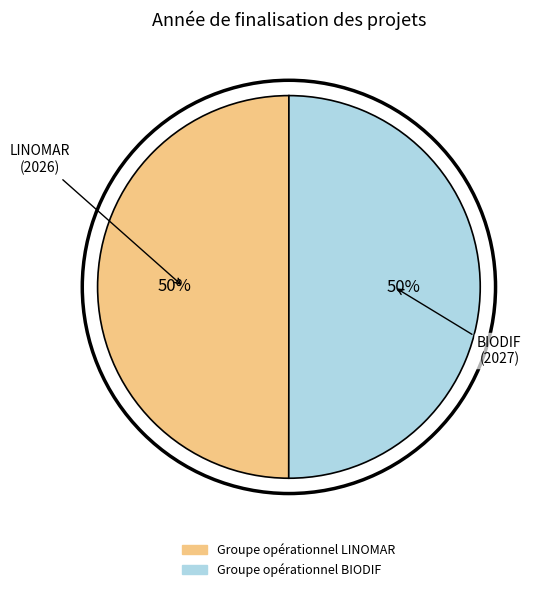

To the nearest percent, what portion does Groupe opérationnel BIODIF represent?

50%